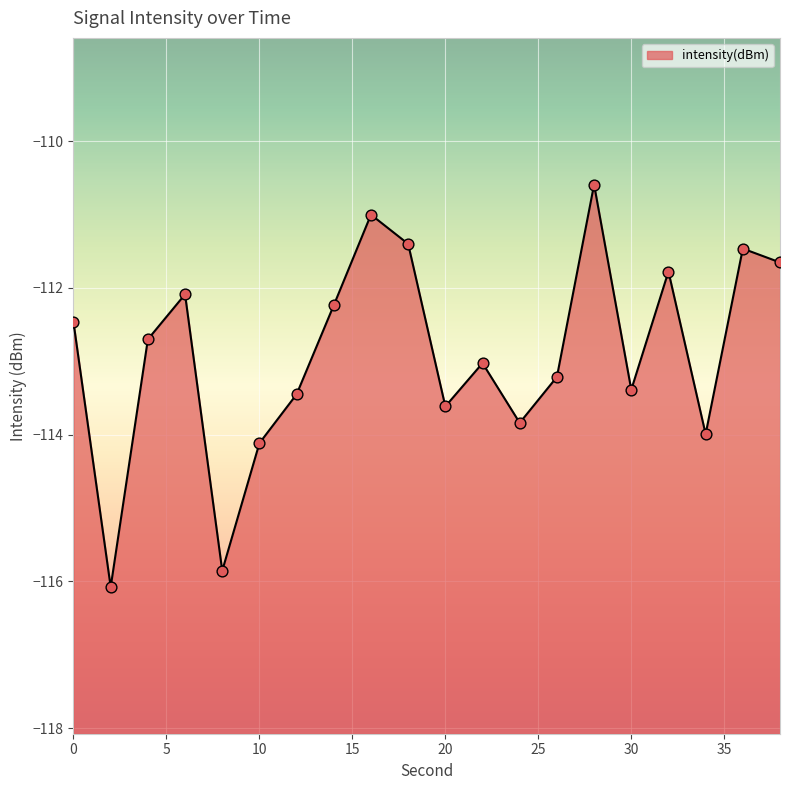

Which has a higher value, 22 or 24?

22